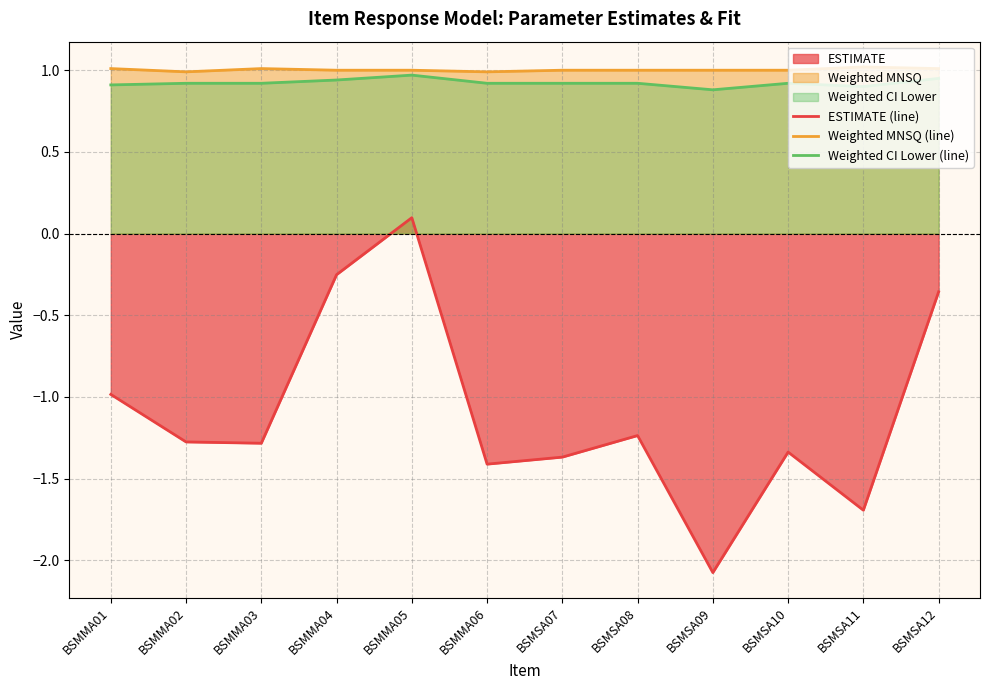

How many distinct data groups are displayed?

3